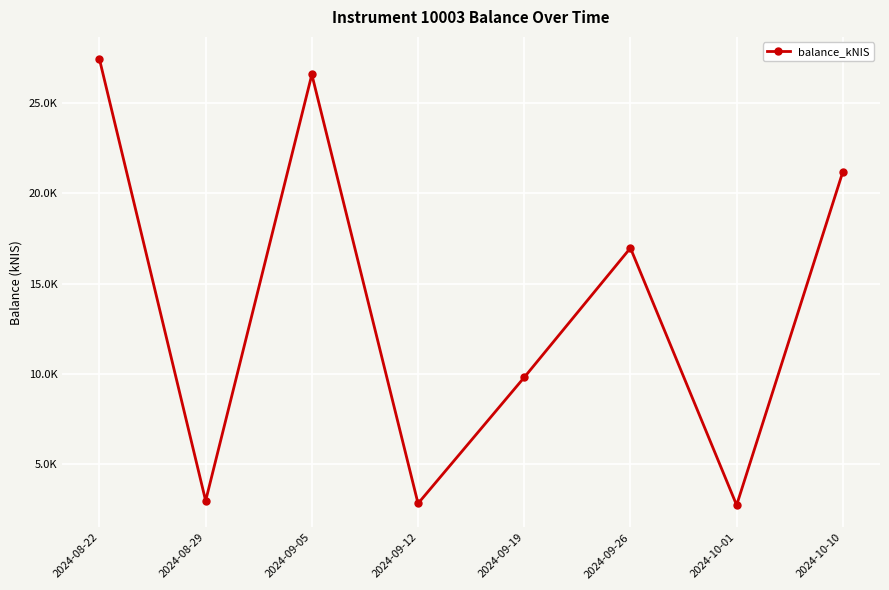

Rank the categories by value from lowest to highest.

2024-10-01, 2024-09-12, 2024-08-29, 2024-09-19, 2024-09-26, 2024-10-10, 2024-09-05, 2024-08-22